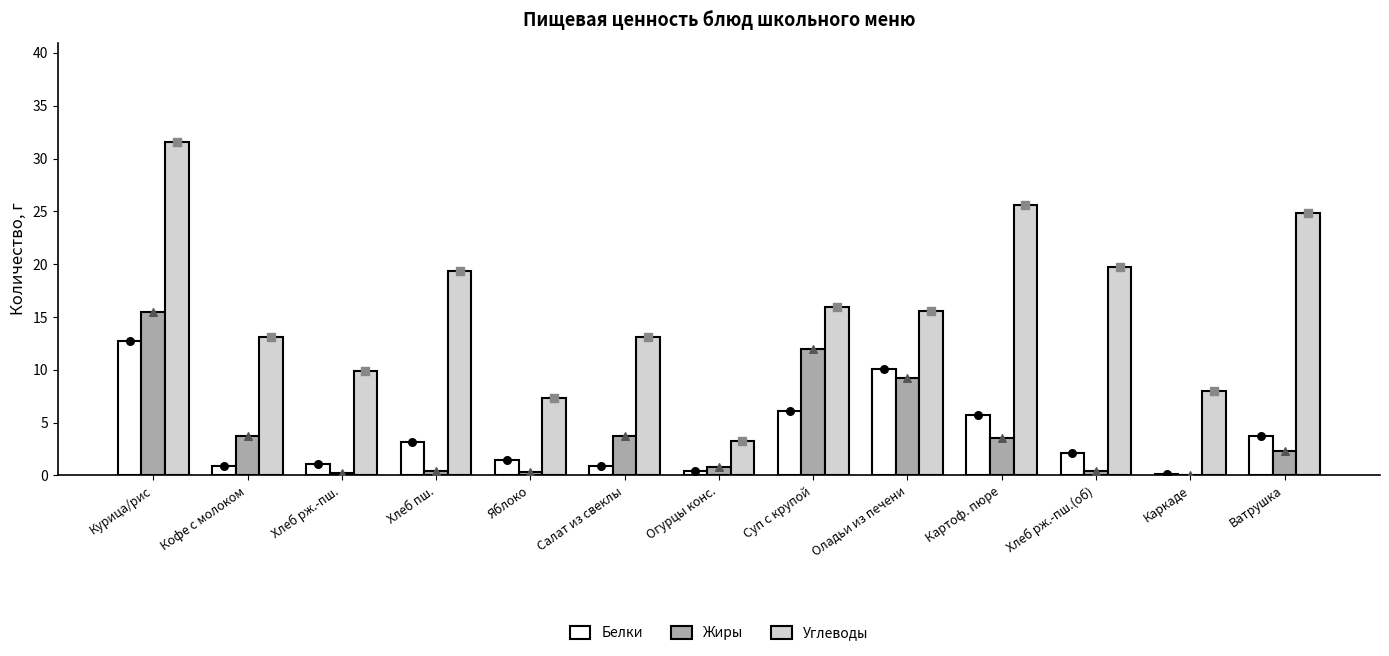

What is the total value across all series at Ватрушка?

30.8